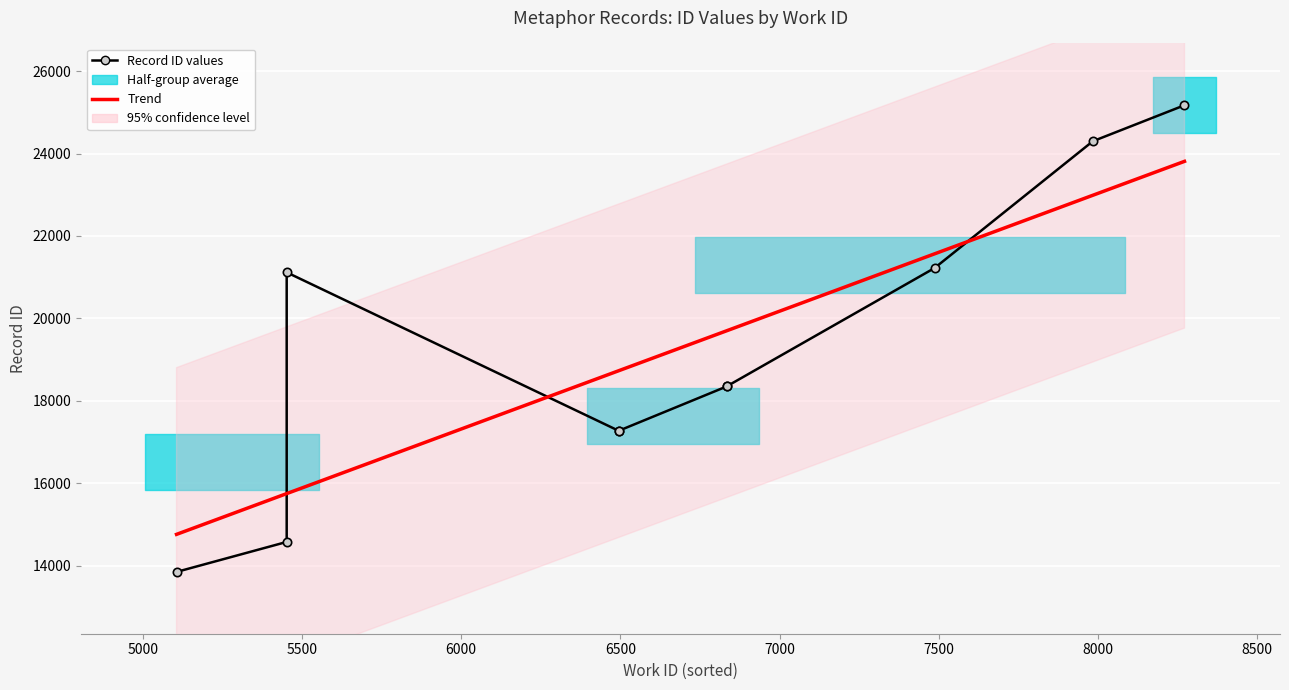

Is it true that the value at 6495_1 is 29451?

False